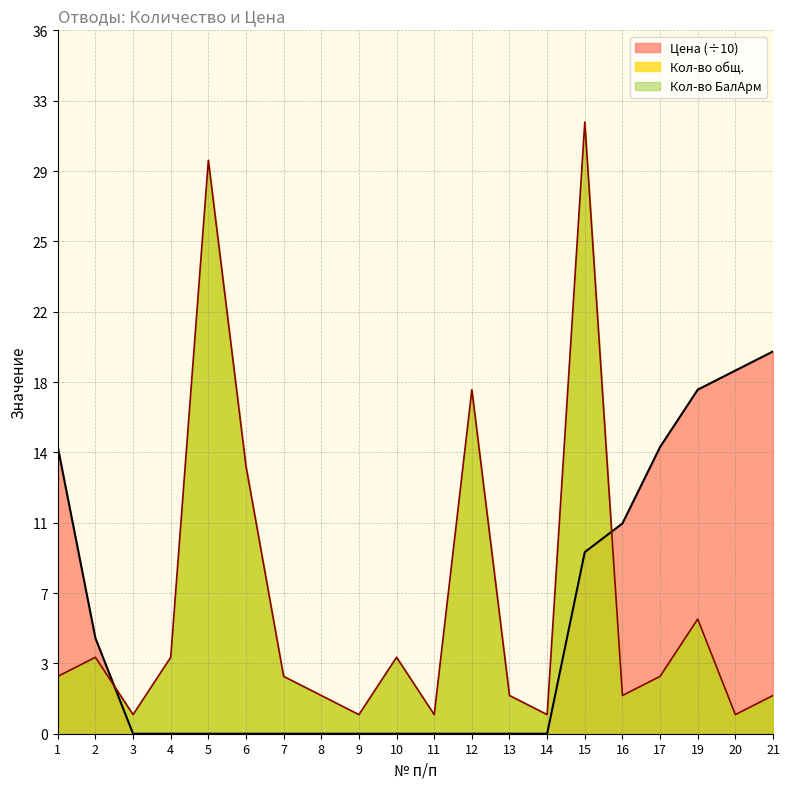

How many lines are shown in the chart?

2